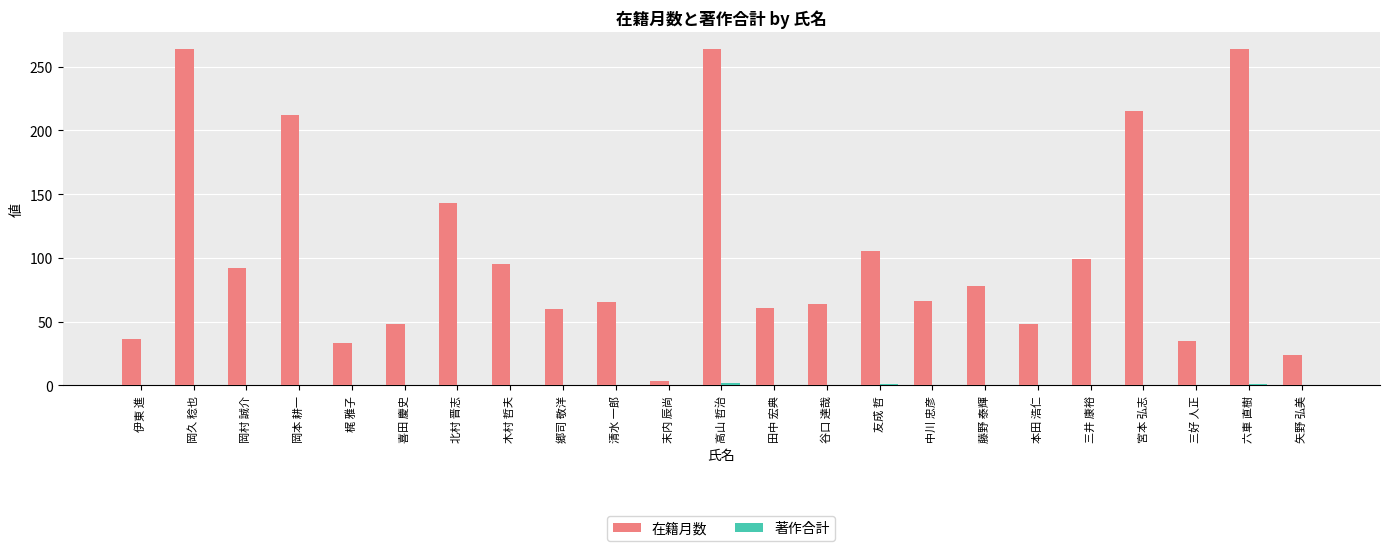

What is the sum of the 在籍月数 values at 藤野 泰輝 and 木村 哲夫?

173